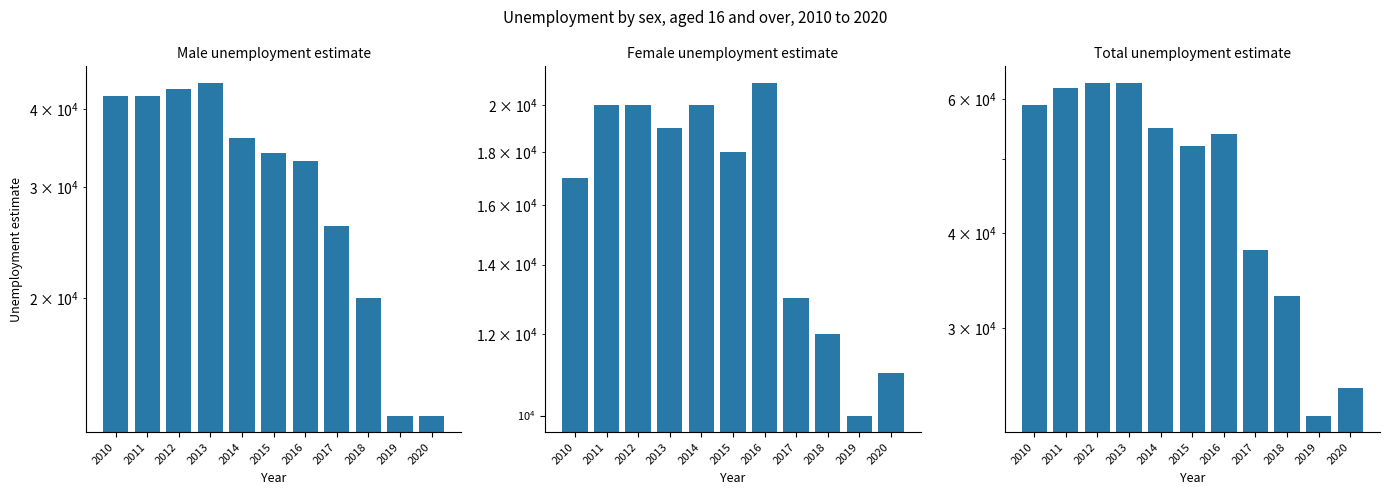

What is the smallest value displayed?

10000